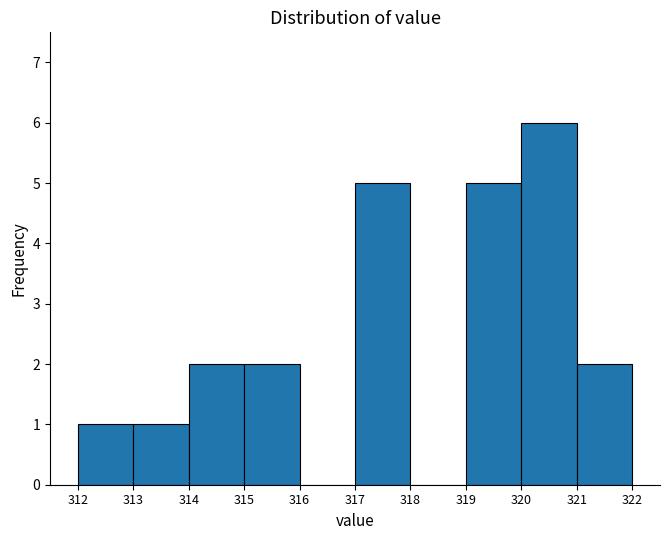

What is the height of the bar covering 319 to 320 on the x-axis? The values are not printed on the chart, so give them approximately, as read against the axis.

5